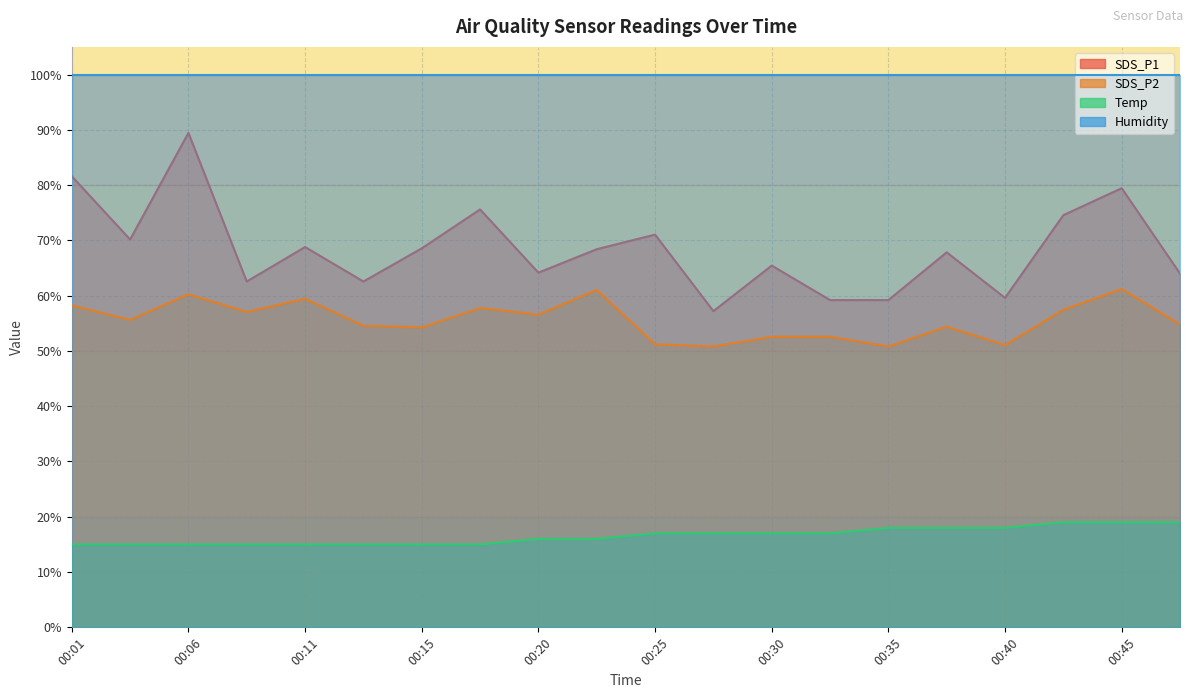

True or false: SDS_P2 and SDS_P1 cross at least once.

False